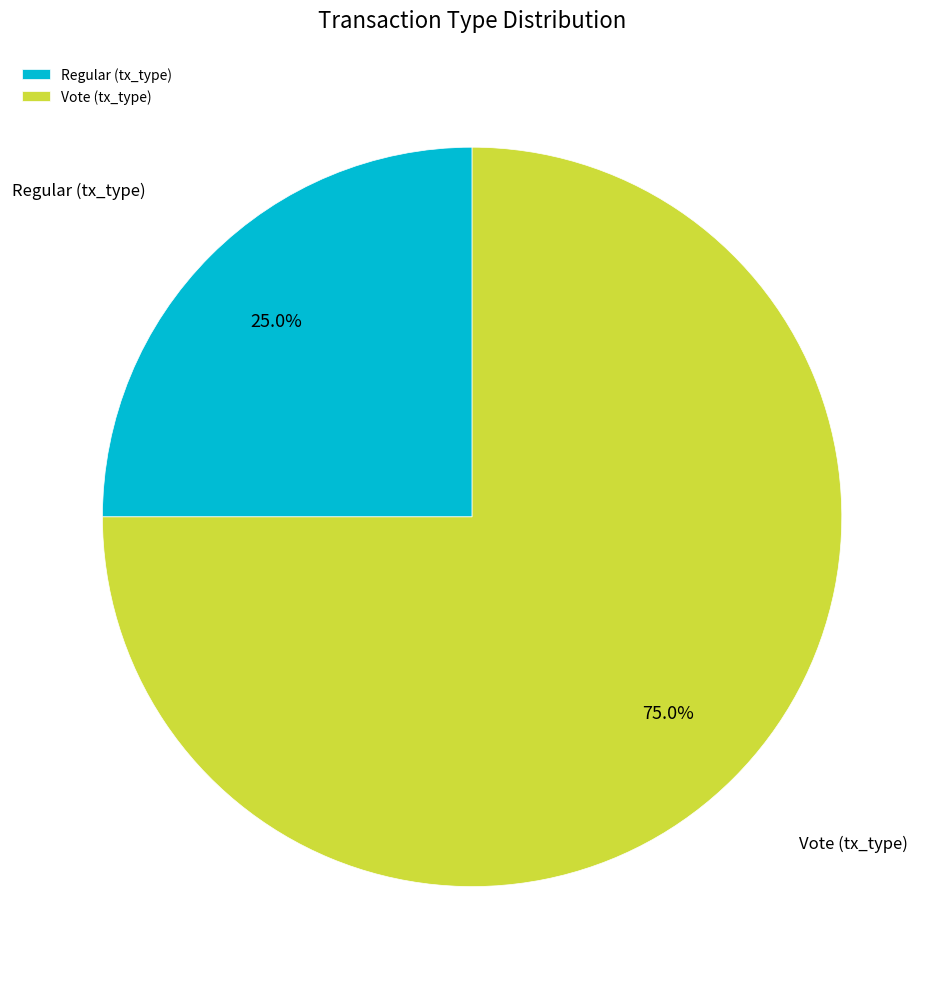

Which slice is the smallest?

Regular (tx_type)